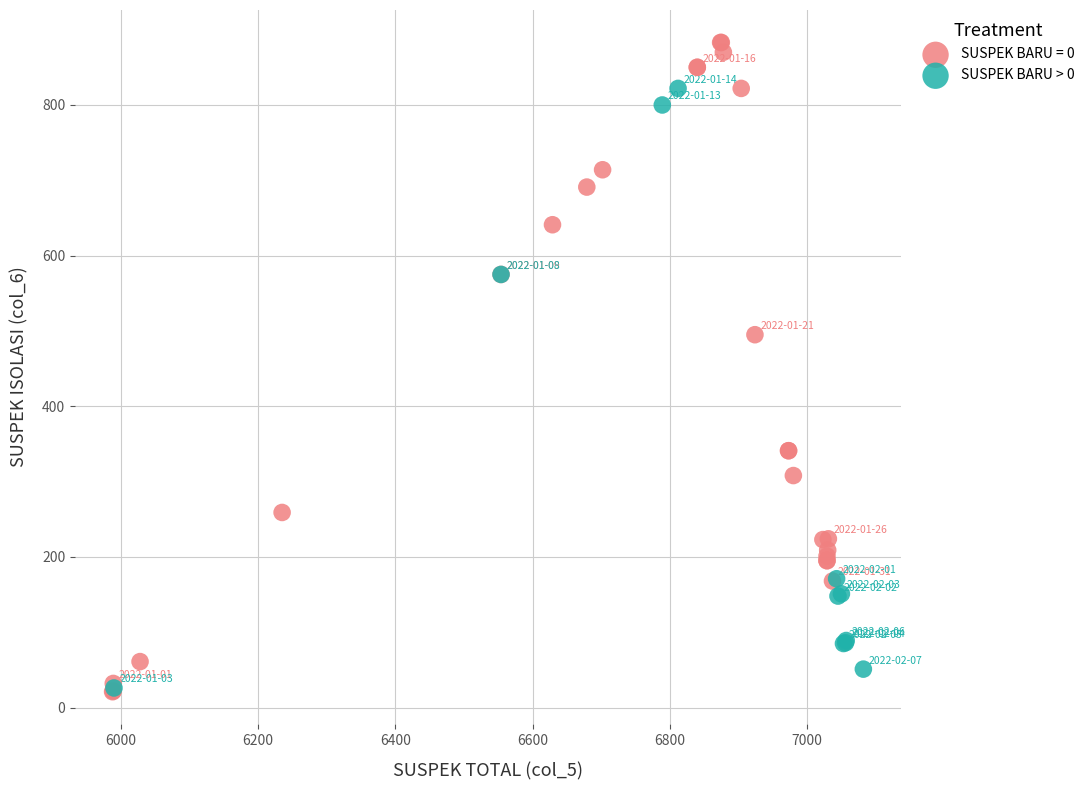

Which series has the widest spread of Y values?

SUSPEK BARU = 0